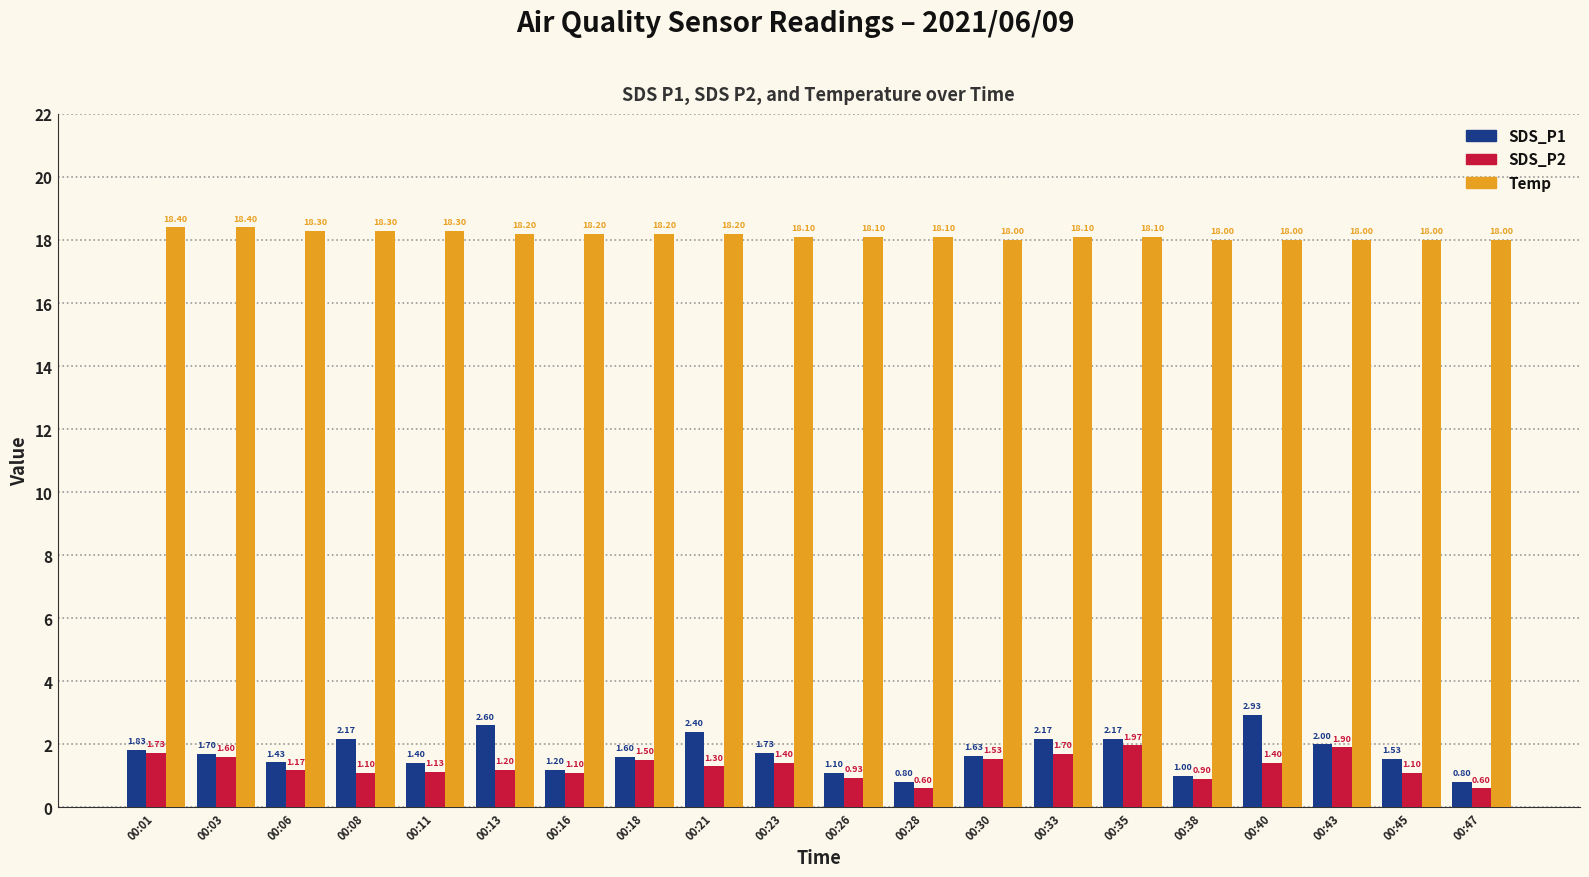

At how many categories does at least one series exceed 3?

20